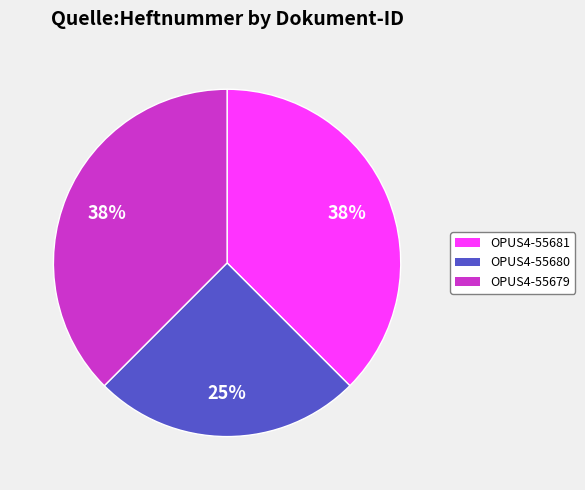

Combined, do OPUS4-55679 and OPUS4-55680 account for over 50%?

Yes